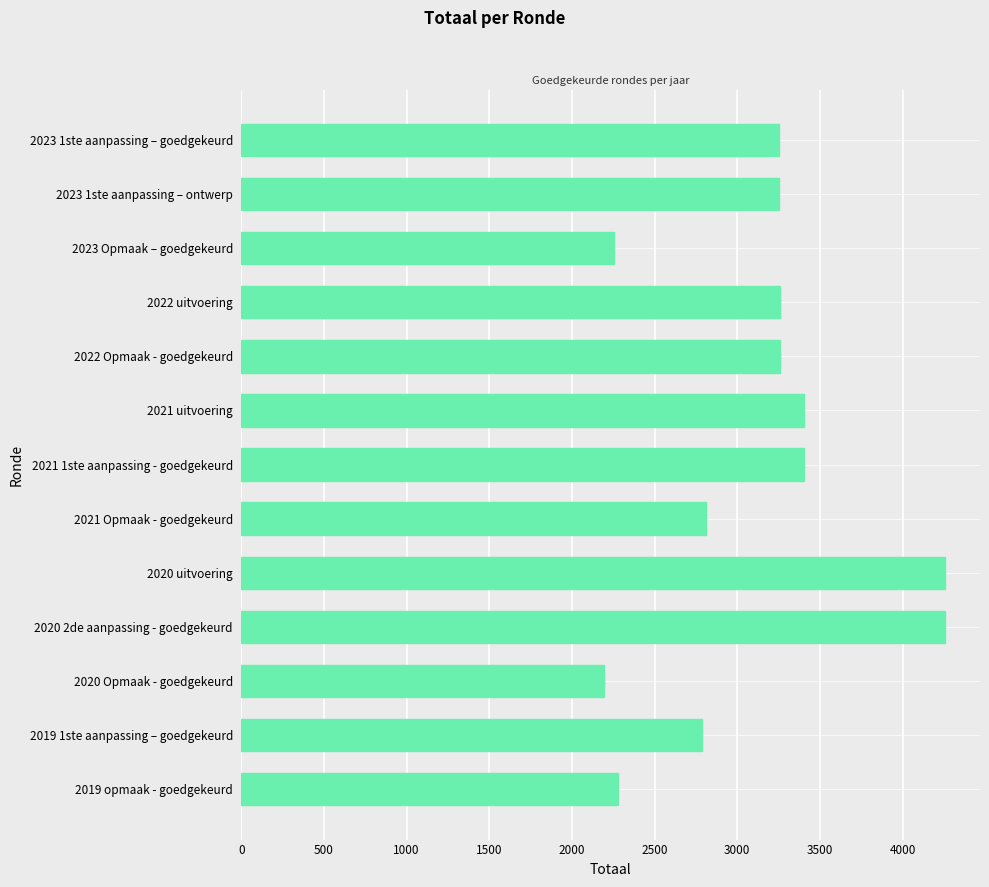

What is the minimum value shown in the chart?

2195